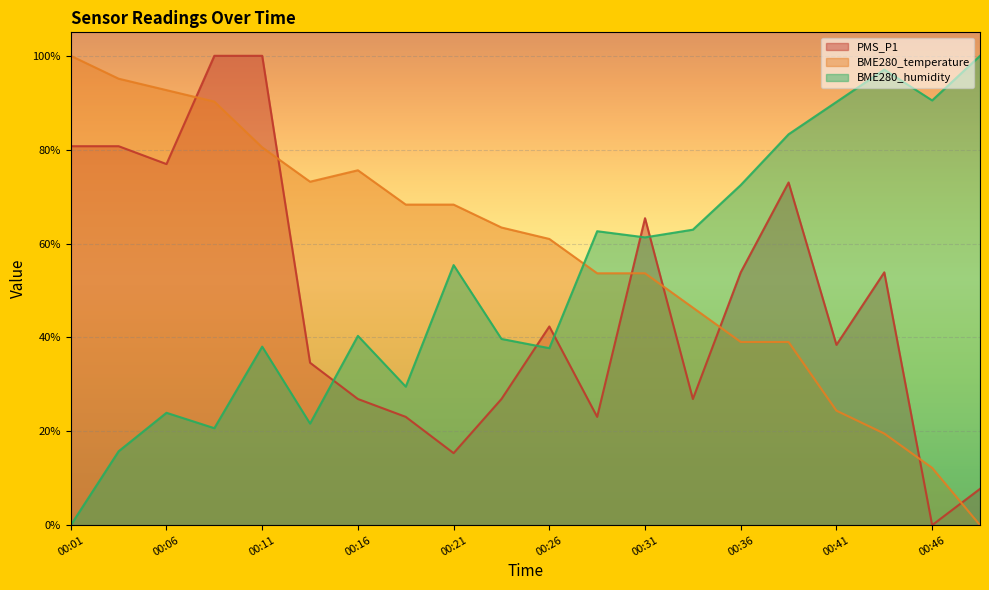

Which series changed the most between 00:09 and 00:23?

PMS_P1